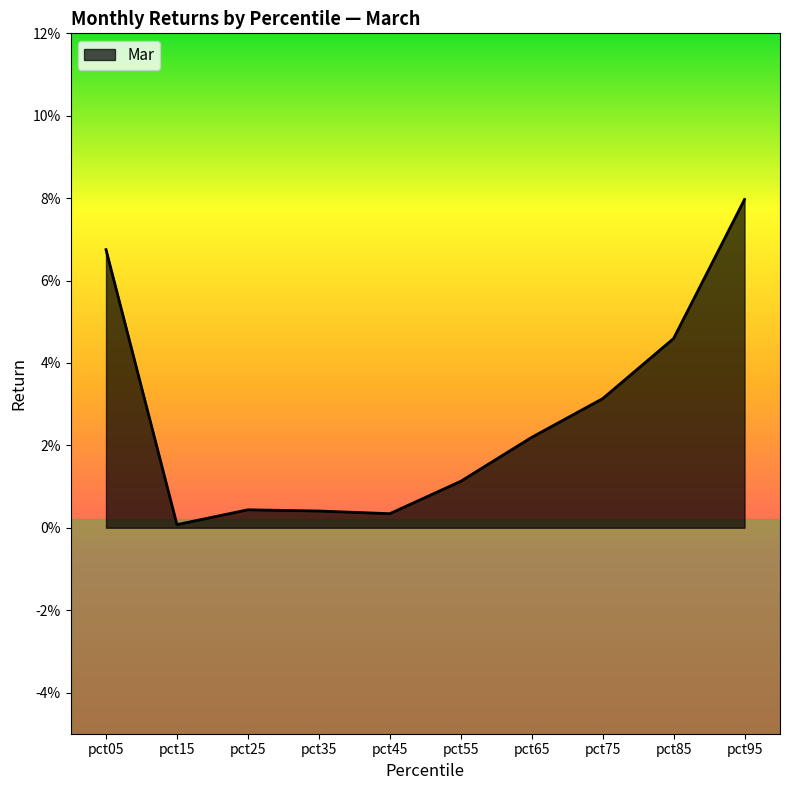

Does the chart have visible grid lines?

No